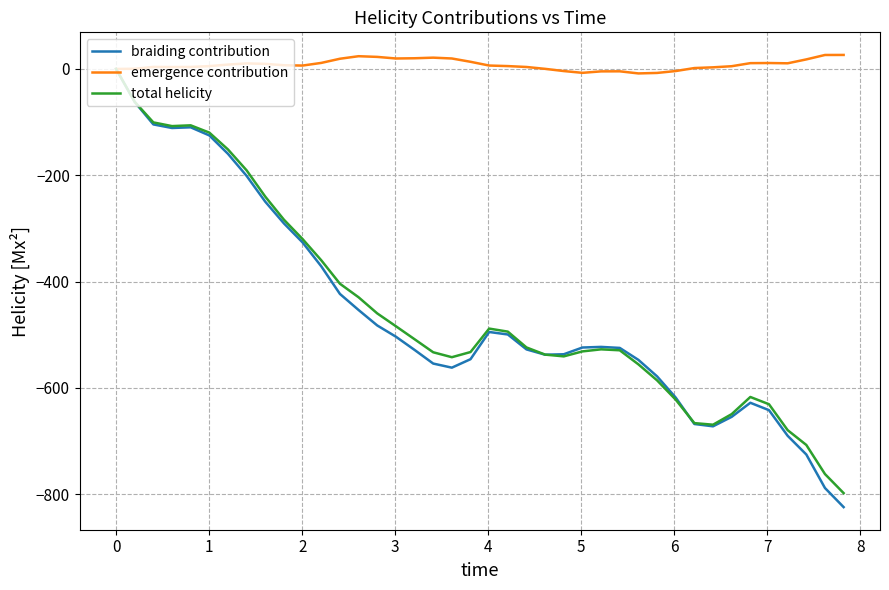

Which series has the largest total across all categories?

emergence contribution